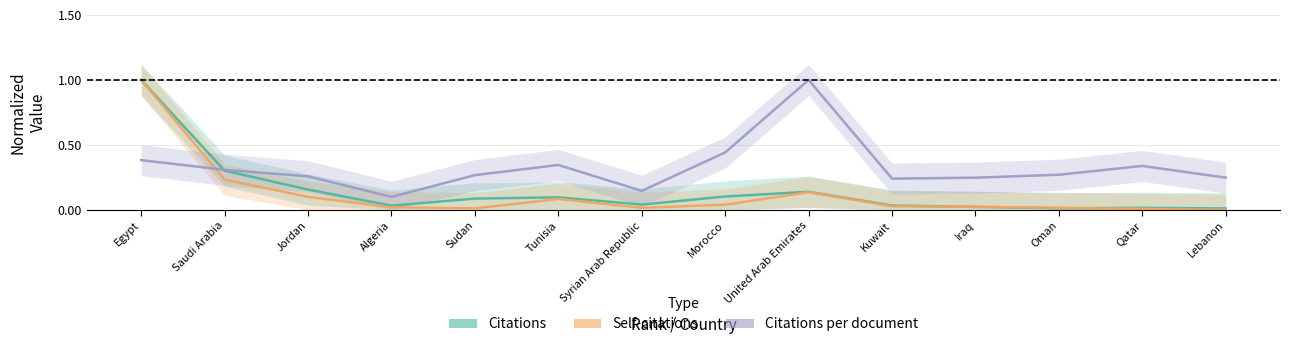

How many lines are shown in the chart?

3